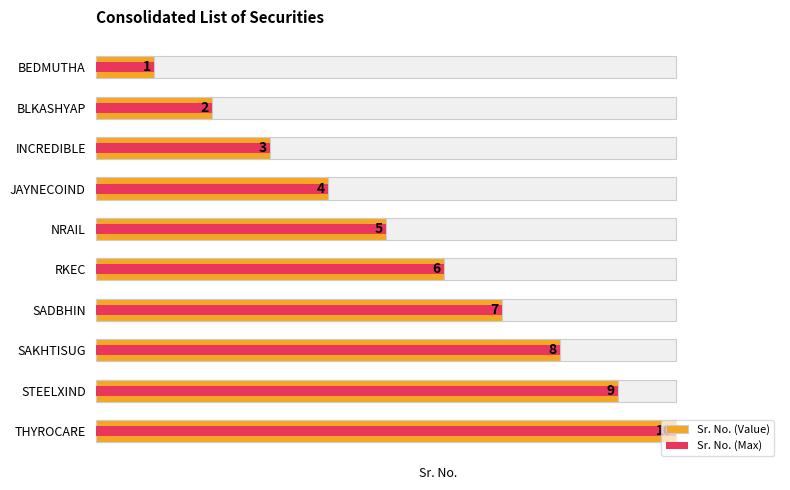

What is the value of the Sr. No. (Max) bar at the 1st from the left?

1